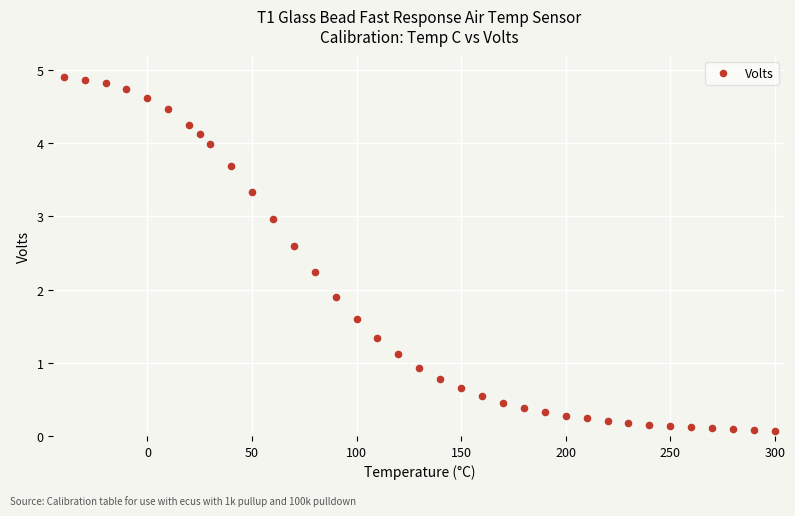

What is the range of X values (max minus min)?

340.0